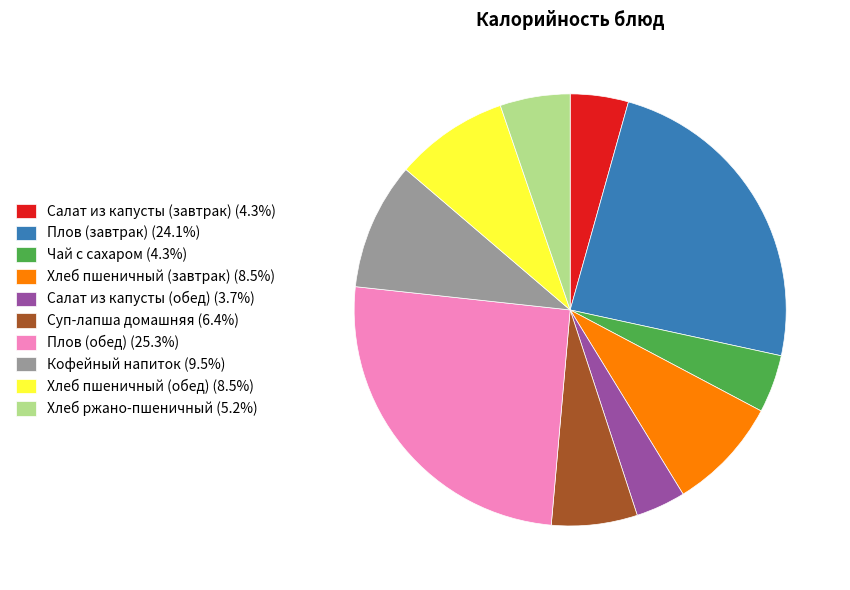

Count the number of slices in the pie.

10